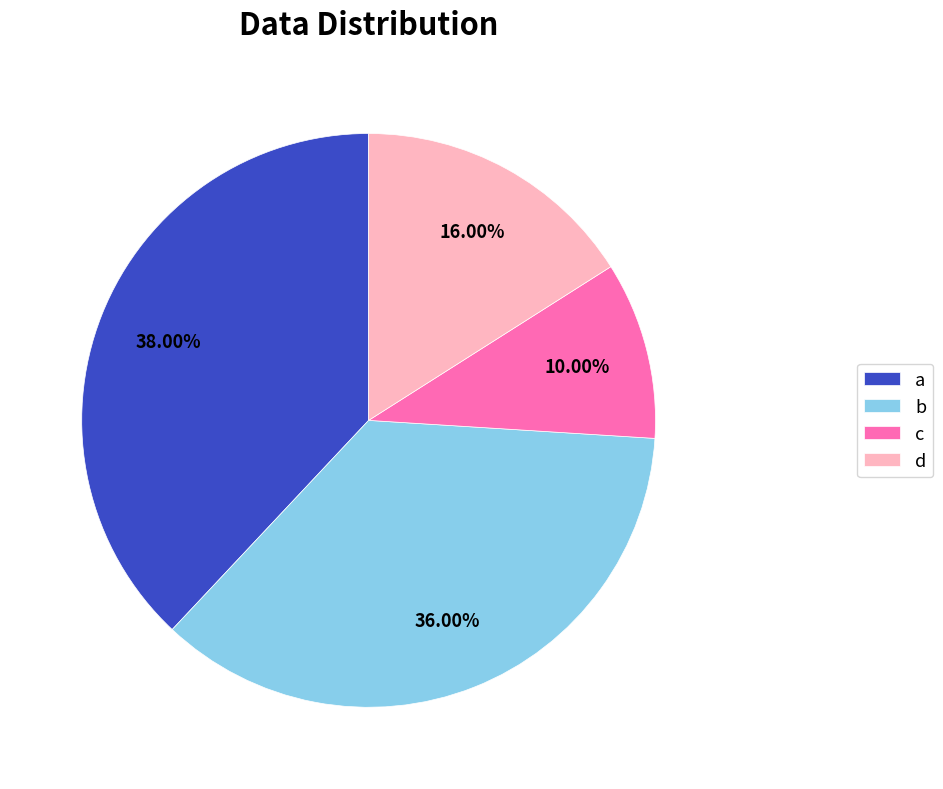

Approximately how many times larger is the value at a compared to b?

1.1